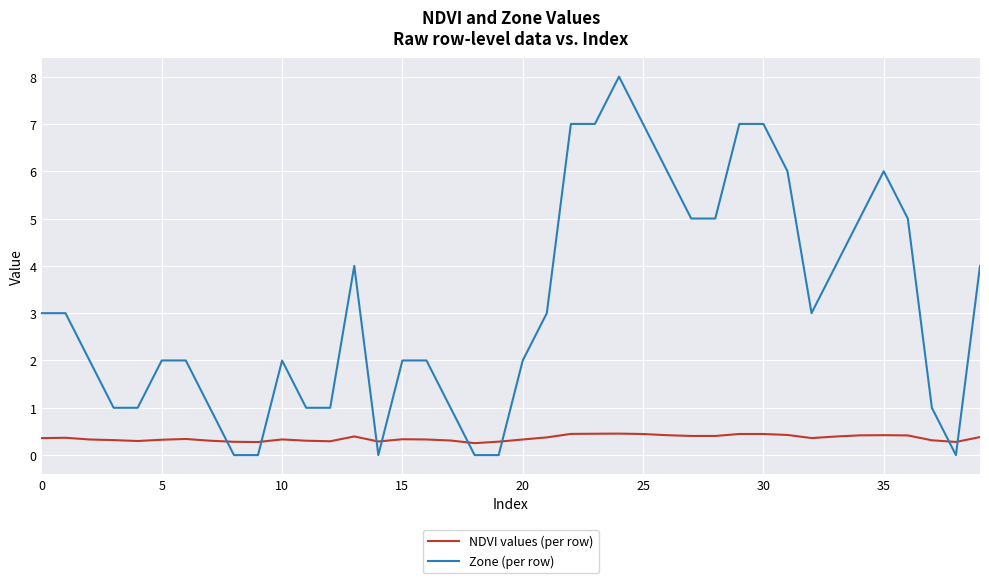

True or false: NDVI values (per row) and Zone (per row) intersect in this chart.

True